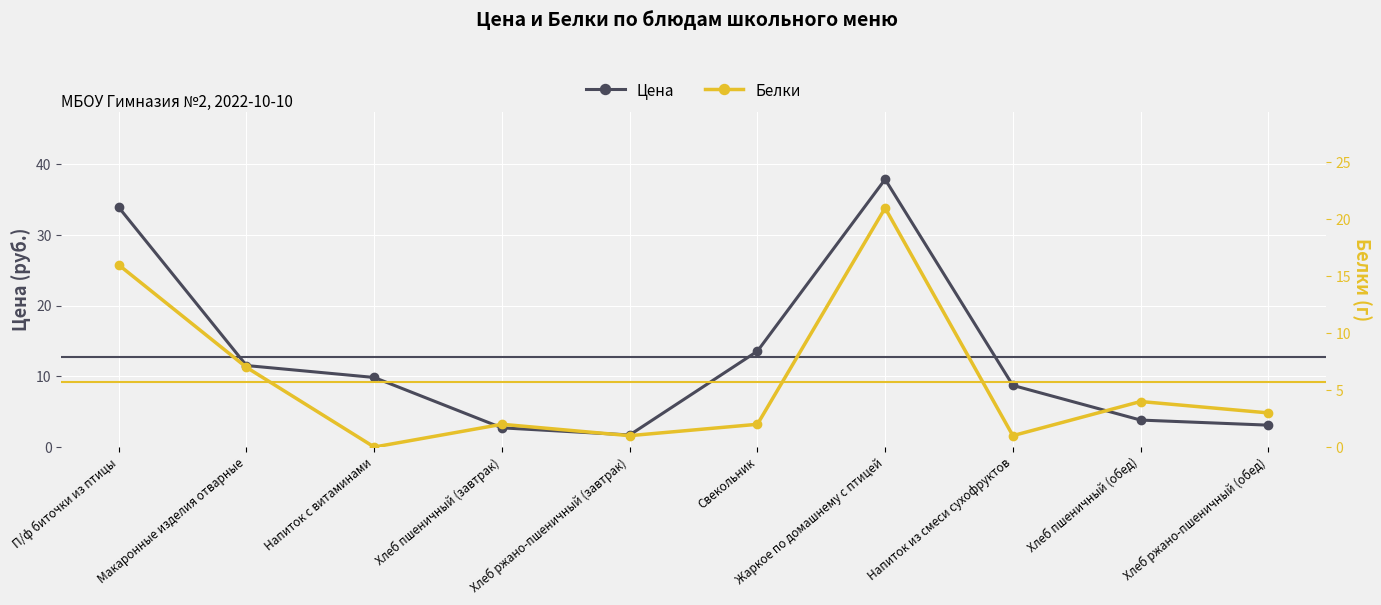

What is the spread (max minus min) of values at Хлеб пшеничный (обед)?

0.2